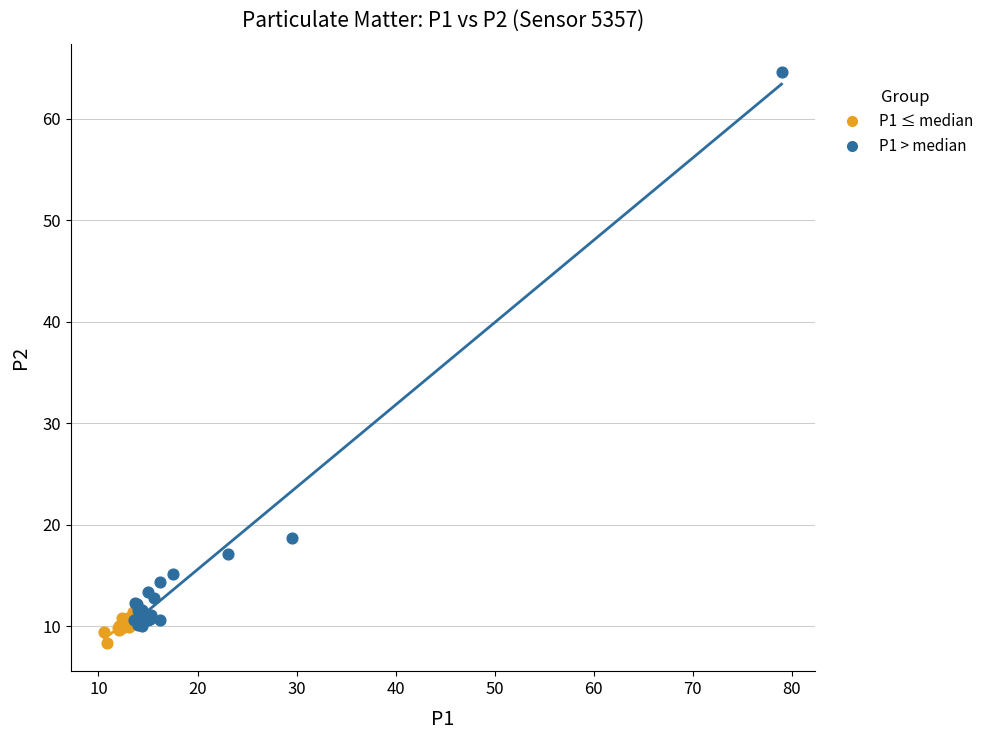

Which series reaches the maximum Y coordinate?

P1 > median